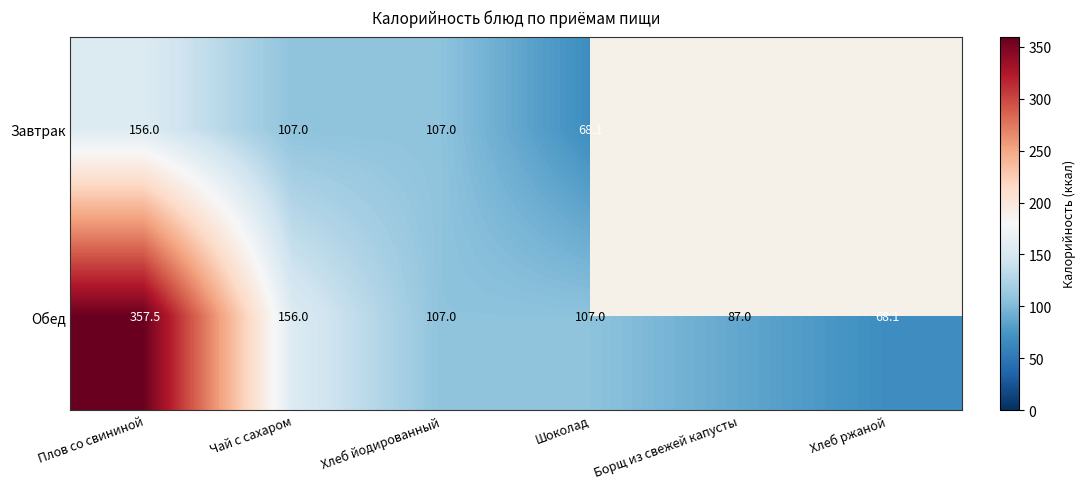

What is the sum of all Обед values?

882.6